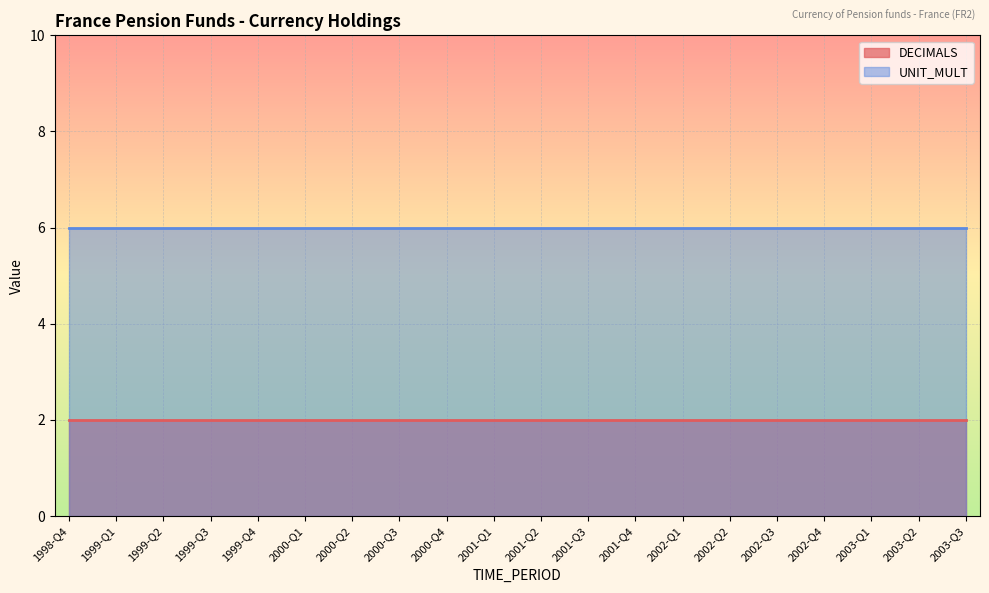

What is the label of the 10th point from the right?

2001-Q2